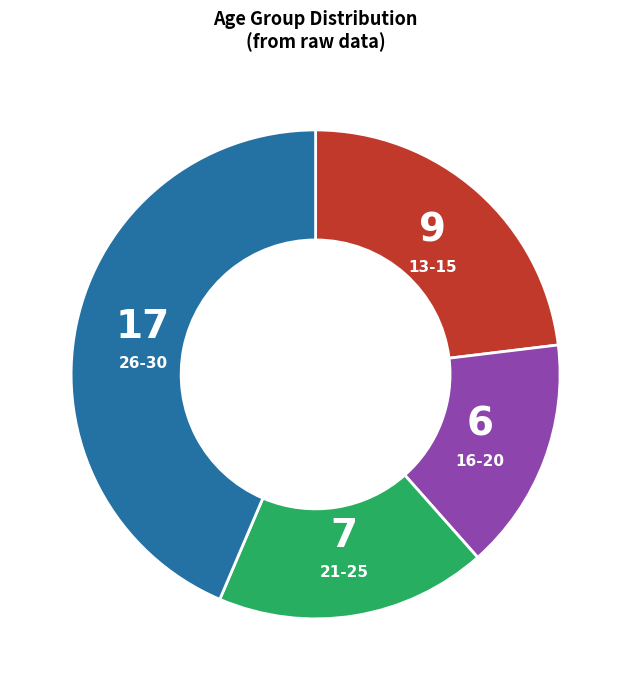

Is the sum of 26-30 and 16-20 greater than half?

Yes